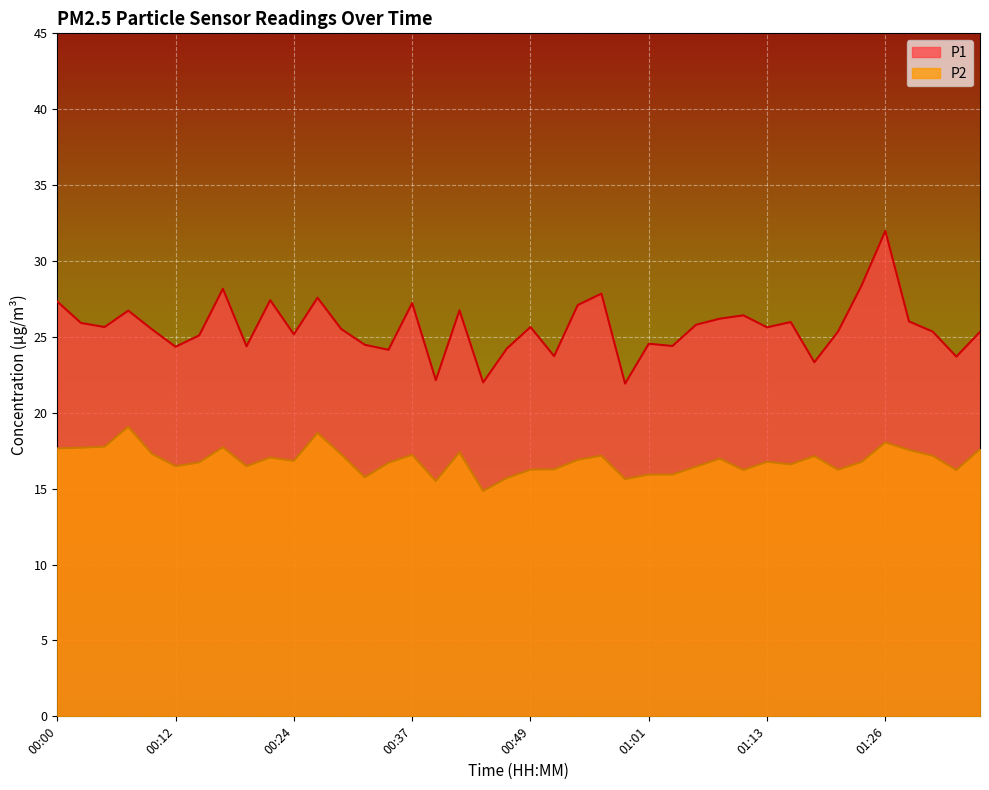

Is it true that P1 equals 45.6 at 00:49?

False